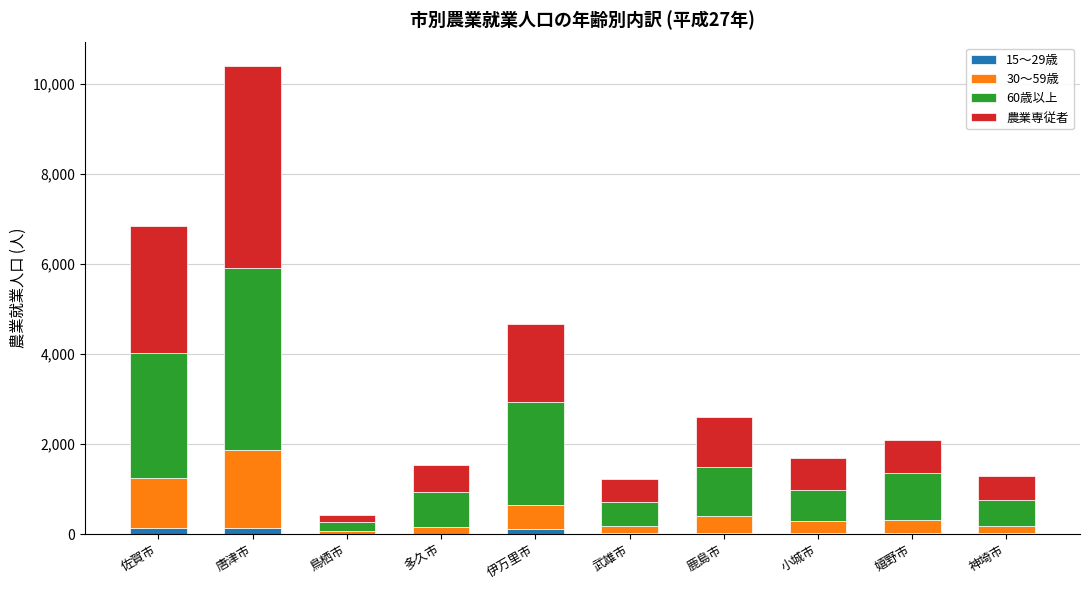

At which category is the sum across all series the highest?

唐津市